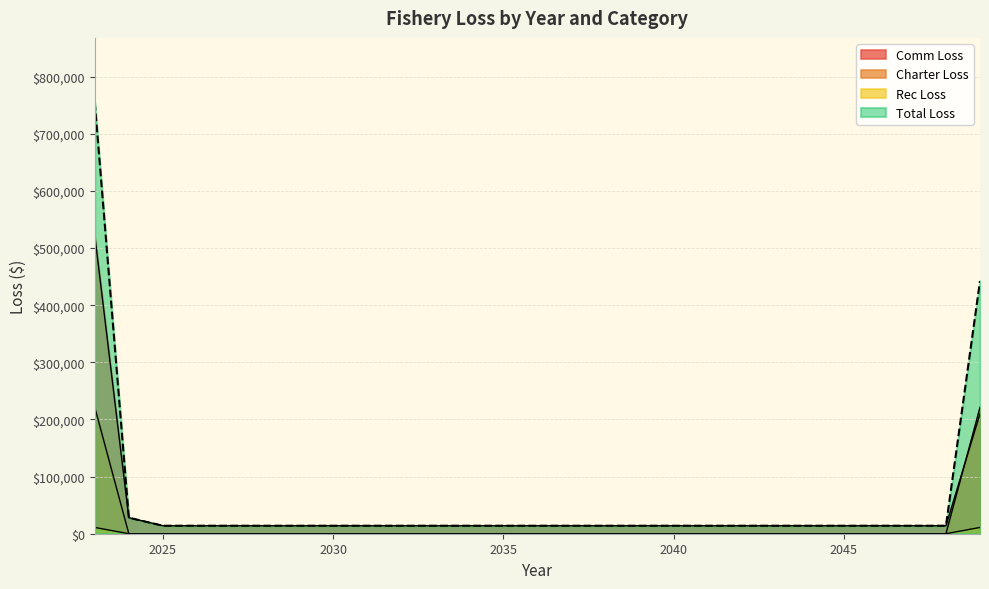

Reading left to right, what are all the values shown in this chart?

Comm Loss: 522335.2	28004.3	14002.1	14002.1	14002.1	14002.1	14002.1	14002.1	14002.1	14002.1	14002.1	14002.1	14002.1	14002.1	14002.1	14002.1	14002.1	14002.1	14002.1	14002.1	14002.1	14002.1	14002.1	14002.1	14002.1	14002.1	210032.2
Charter Loss: 11000.0	0.0	0.0	0.0	0.0	0.0	0.0	0.0	0.0	0.0	0.0	0.0	0.0	0.0	0.0	0.0	0.0	0.0	0.0	0.0	0.0	0.0	0.0	0.0	0.0	0.0	11000.0
Rec Loss: 221280.0	0.0	0.0	0.0	0.0	0.0	0.0	0.0	0.0	0.0	0.0	0.0	0.0	0.0	0.0	0.0	0.0	0.0	0.0	0.0	0.0	0.0	0.0	0.0	0.0	0.0	221280.0
Total Loss: 754615.2	28004.3	14002.1	14002.1	14002.1	14002.1	14002.1	14002.1	14002.1	14002.1	14002.1	14002.1	14002.1	14002.1	14002.1	14002.1	14002.1	14002.1	14002.1	14002.1	14002.1	14002.1	14002.1	14002.1	14002.1	14002.1	442312.2